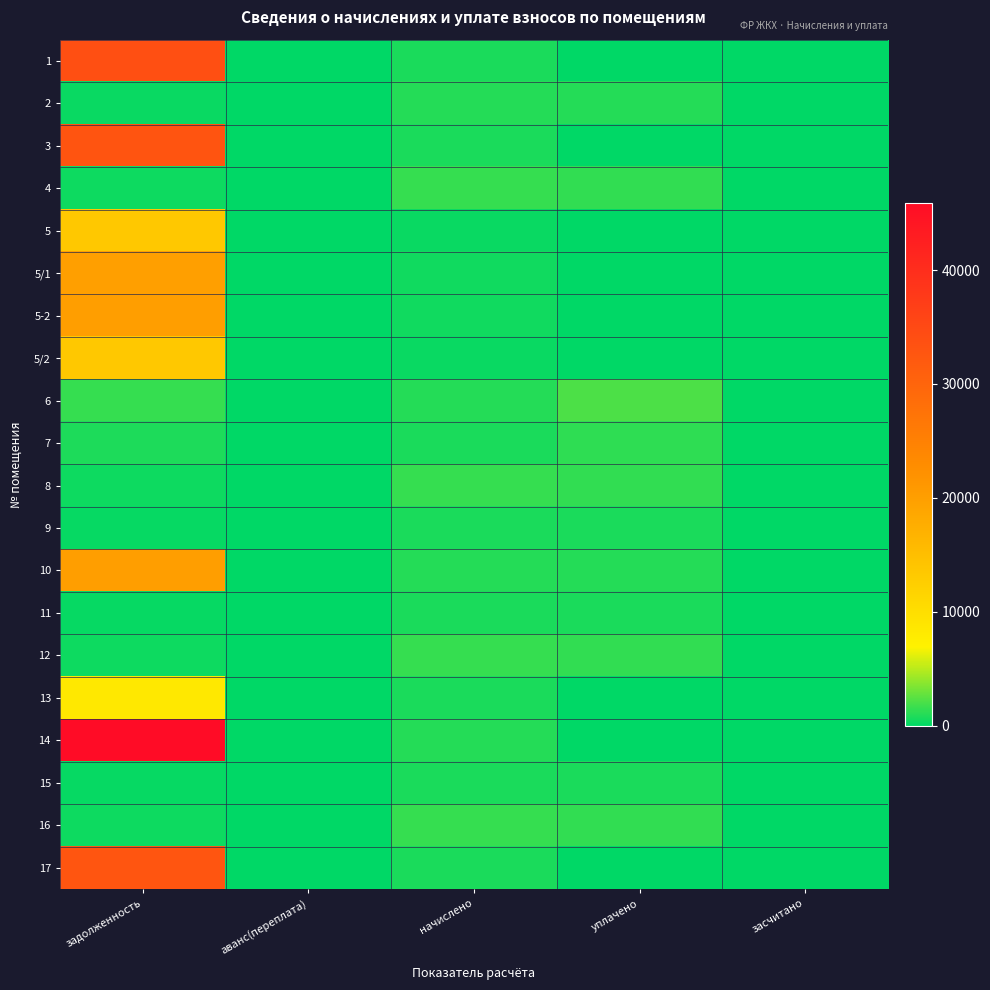

Reading left to right, what are all the values shown in this chart?

1: задолженность=33887.2	аванс(переплата)=0.0	начислено=775.5	уплачено=0.0	засчитано=0.0
2: задолженность=314.2	аванс(переплата)=0.0	начислено=1040.5	уплачено=1007.8	засчитано=0.0
3: задолженность=32922.8	аванс(переплата)=0.0	начислено=760.7	уплачено=0.0	засчитано=0.0
4: задолженность=441.6	аванс(переплата)=0.0	начислено=1462.6	уплачено=1416.7	засчитано=0.0
5: задолженность=13405.6	аванс(переплата)=0.0	начислено=306.8	уплачено=0.0	засчитано=0.0
5/1: задолженность=19955.2	аванс(переплата)=0.0	начислено=458.9	уплачено=0.0	засчитано=0.0
5-2: задолженность=20054.3	аванс(переплата)=0.0	начислено=458.9	уплачено=0.0	засчитано=0.0
5/2: задолженность=13405.6	аванс(переплата)=0.0	начислено=306.8	уплачено=0.0	засчитано=0.0
6: задолженность=1461.0	аванс(переплата)=0.0	начислено=1043.0	уплачено=2104.1	засчитано=0.0
7: задолженность=826.1	аванс(переплата)=0.0	начислено=753.4	уплачено=1337.3	засчитано=0.0
8: задолженность=440.9	аванс(переплата)=0.0	начислено=1460.1	уплачено=1414.3	засчитано=0.0
9: задолженность=233.4	аванс(переплата)=0.0	начислено=773.0	уплачено=748.8	засчитано=0.0
10: задолженность=20087.8	аванс(переплата)=0.0	начислено=1043.0	уплачено=1000.0	засчитано=0.0
11: задолженность=228.2	аванс(переплата)=0.0	начислено=755.8	уплачено=732.1	засчитано=0.0
12: задолженность=442.4	аванс(переплата)=0.0	начислено=1465.0	уплачено=1419.1	засчитано=0.0
13: задолженность=8506.4	аванс(переплата)=0.0	начислено=775.5	уплачено=0.0	засчитано=0.0
14: задолженность=45897.8	аванс(переплата)=0.0	начислено=1050.3	уплачено=0.0	засчитано=0.0
15: задолженность=225.3	аванс(переплата)=0.0	начислено=763.2	уплачено=725.7	засчитано=0.0
16: задолженность=441.6	аванс(переплата)=0.0	начислено=1462.6	уплачено=1416.7	засчитано=0.0
17: задолженность=32878.6	аванс(переплата)=0.0	начислено=775.5	уплачено=0.0	засчитано=0.0